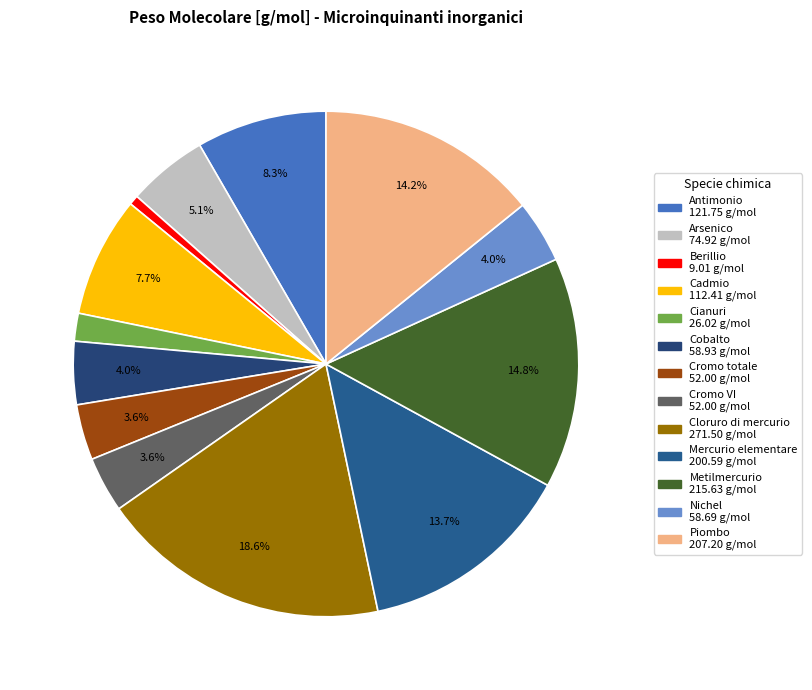

Does Cloruro di mercurio represent more than half of the total?

No